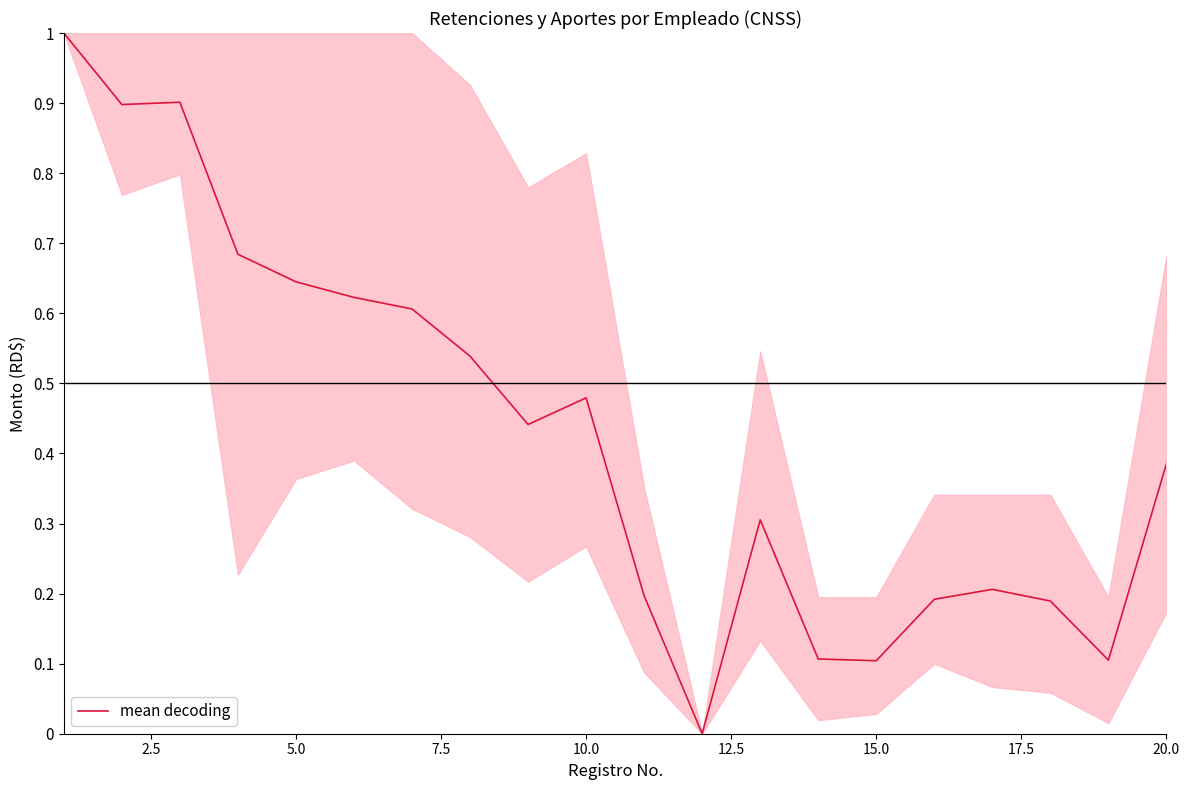

What is the difference between the maximum and minimum values?

1.0